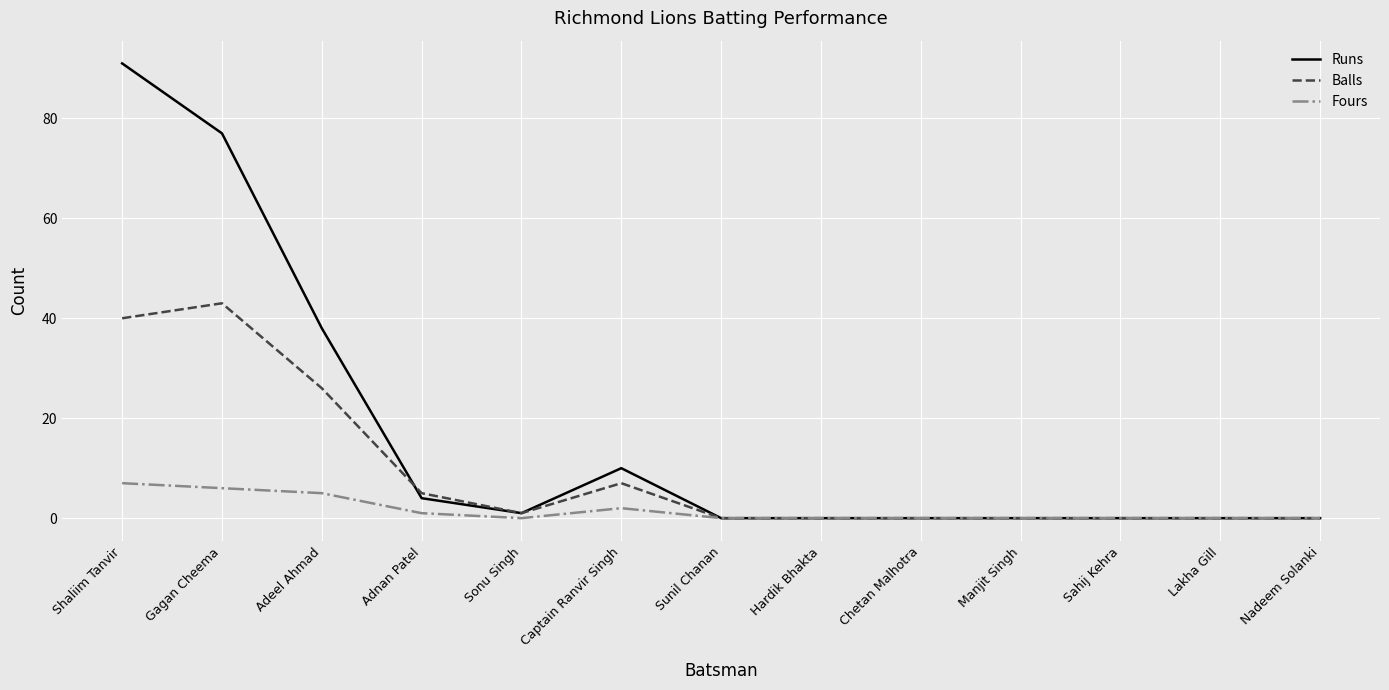

Rank the series by their maximum value, from highest to lowest.

Runs, Balls, Fours